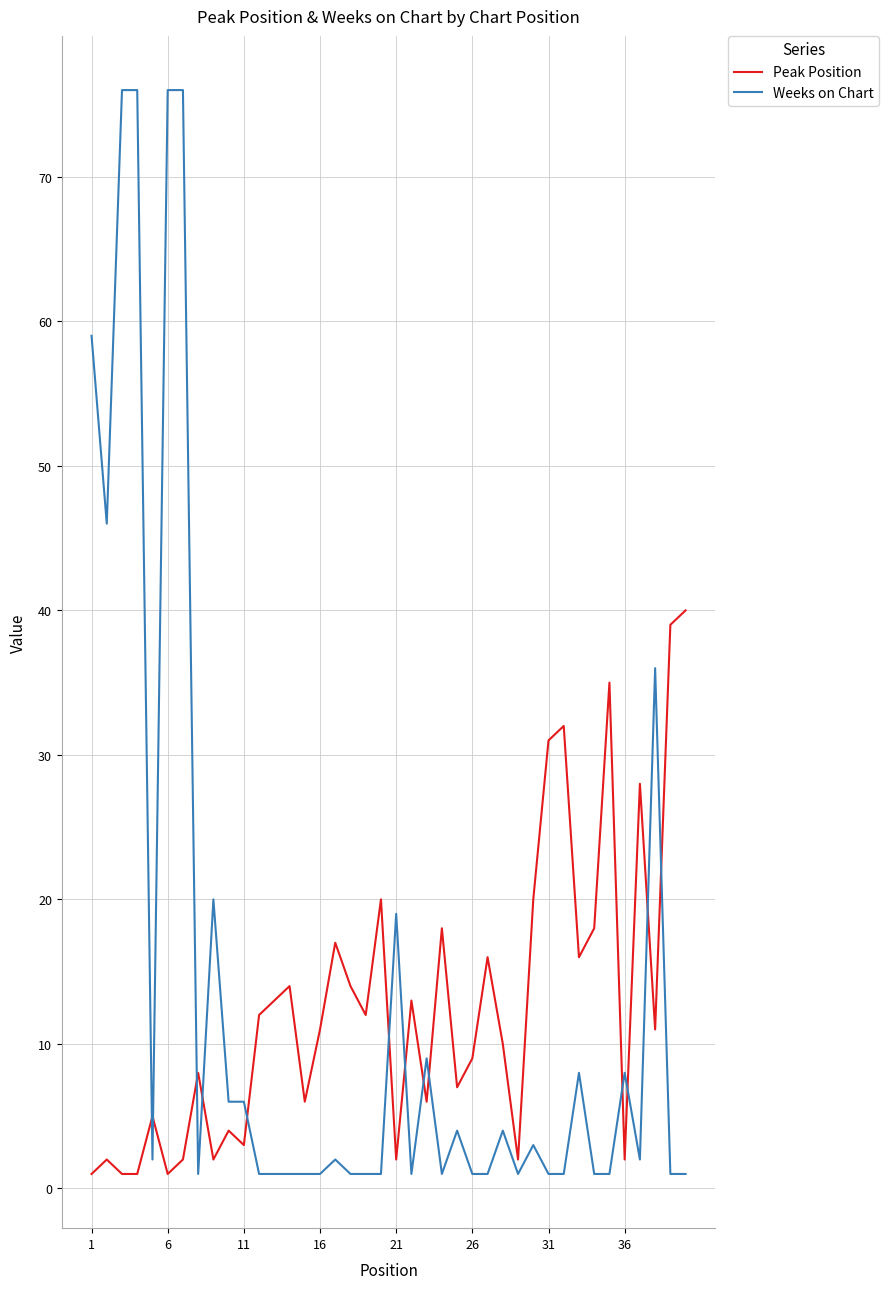

Reading right to left, extract all data points from this chart.

Peak Position: 40	39	11	28	2	35	18	16	32	31	20	2	10	16	9	7	18	6	13	2	20	12	14	17	11	6	14	13	12	3	4	2	8	2	1	5	1	1	2	1
Weeks on Chart: 1	1	36	2	8	1	1	8	1	1	3	1	4	1	1	4	1	9	1	19	1	1	1	2	1	1	1	1	1	6	6	20	1	76	76	2	76	76	46	59